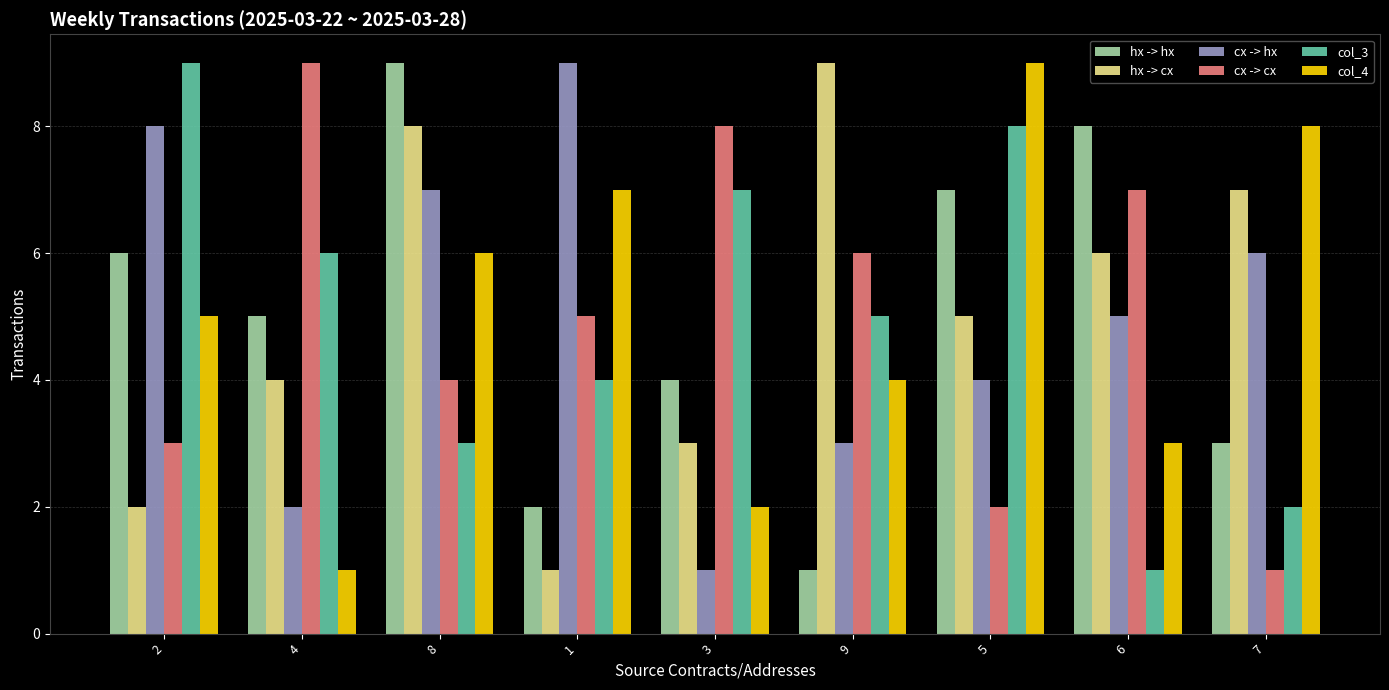

What is the difference between the hx -> hx values at 2 and 5?

1